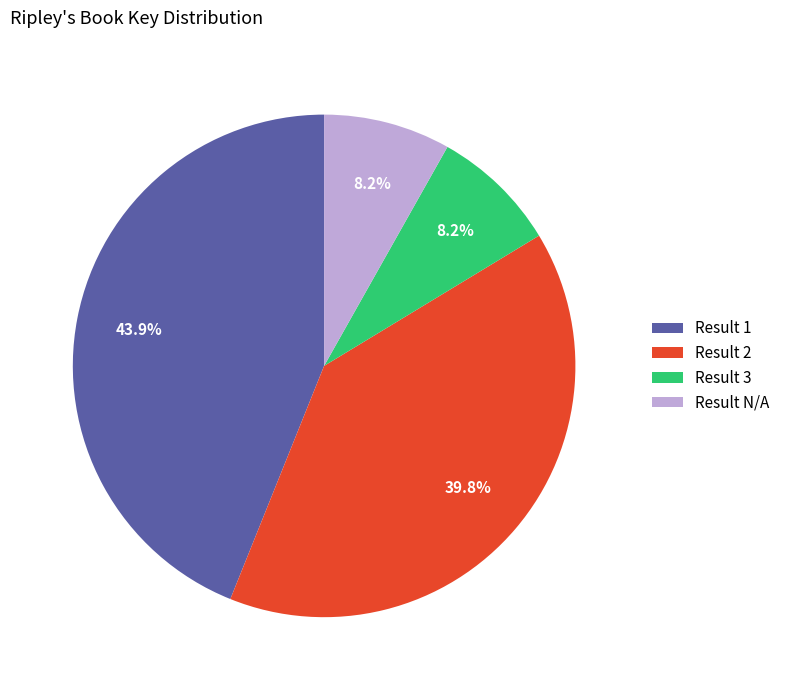

Does Result 1 represent more than half of the total?

No